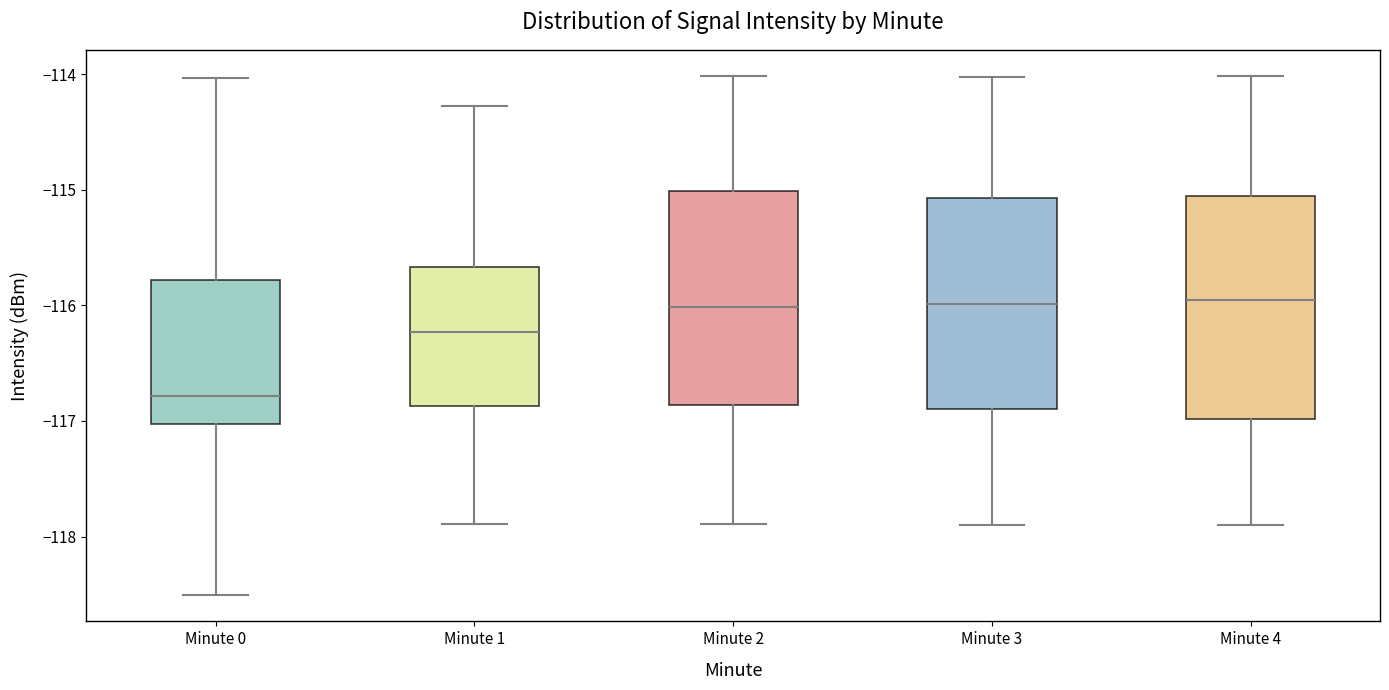

Where is the lower edge of the box for Minute 1 on the y-axis? The values are not printed on the chart, so give them approximately, as read against the axis.

-116.9